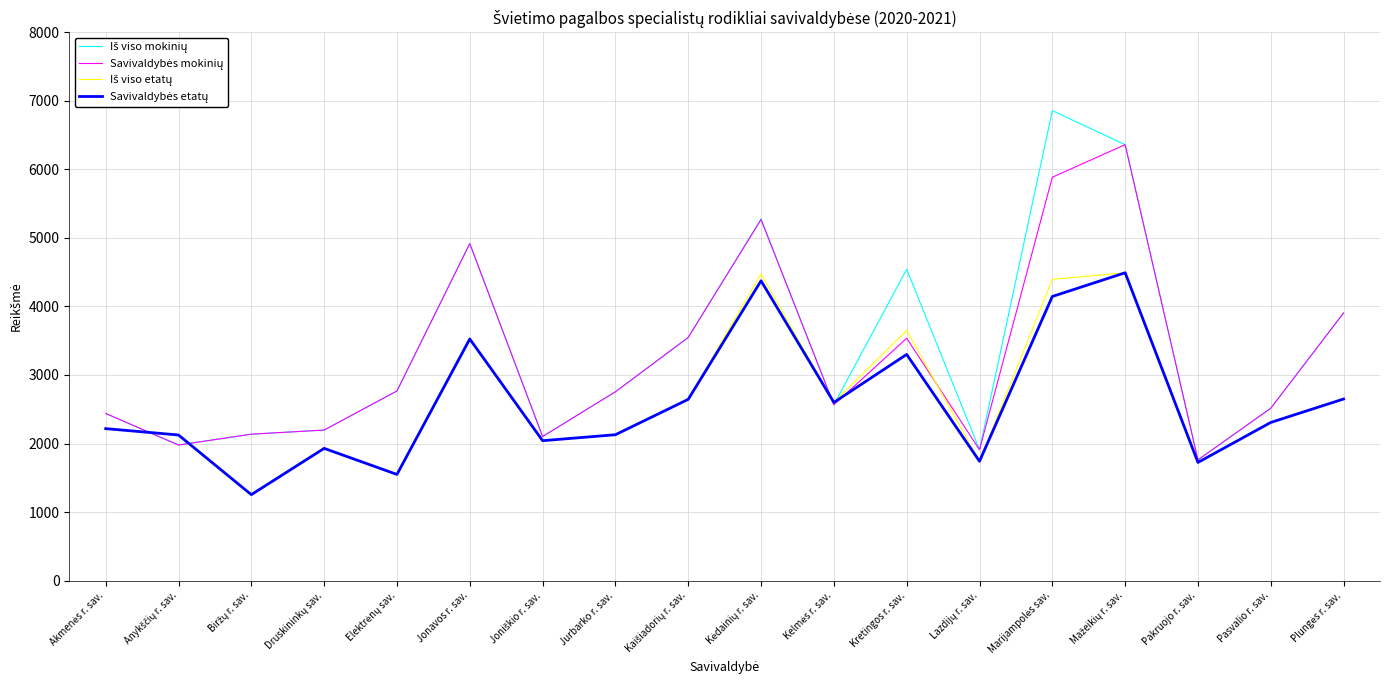

What is the smallest value displayed?

1255.0